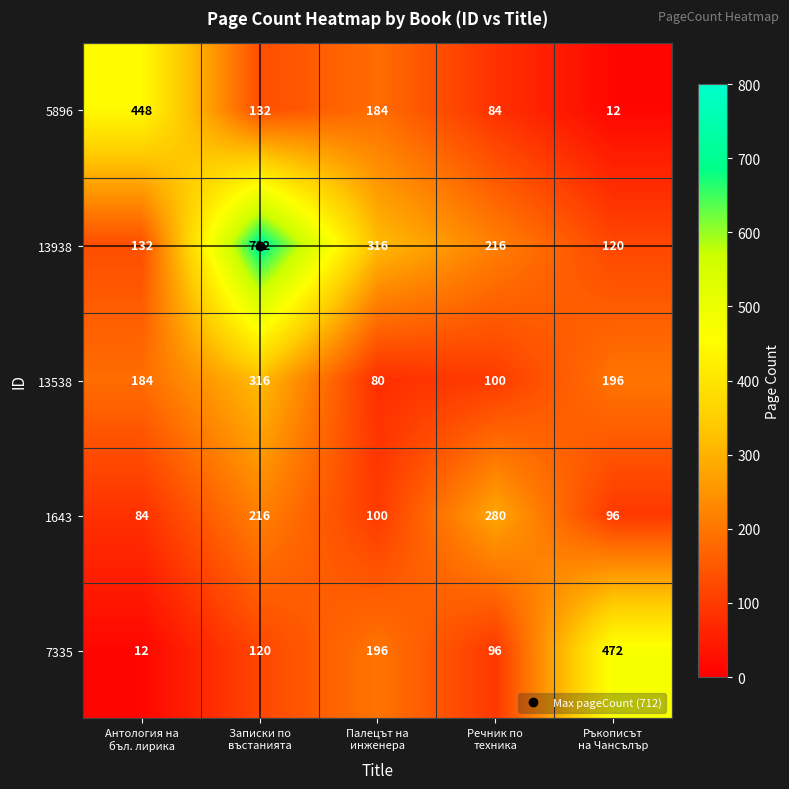

How many 5896 values are between 84 and 184?

3